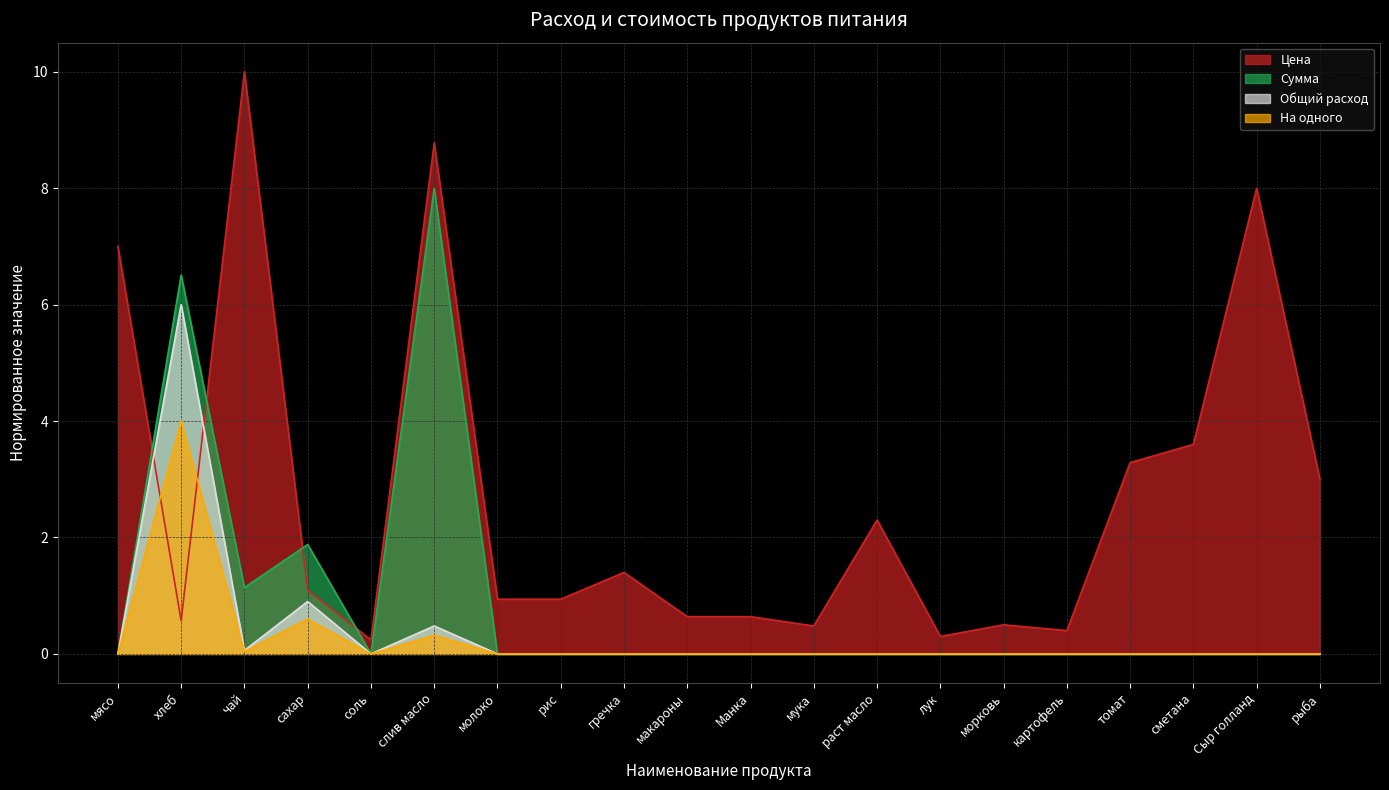

At рис, list the series in order from largest to smallest.

Цена, Сумма, Общий расход, На одного